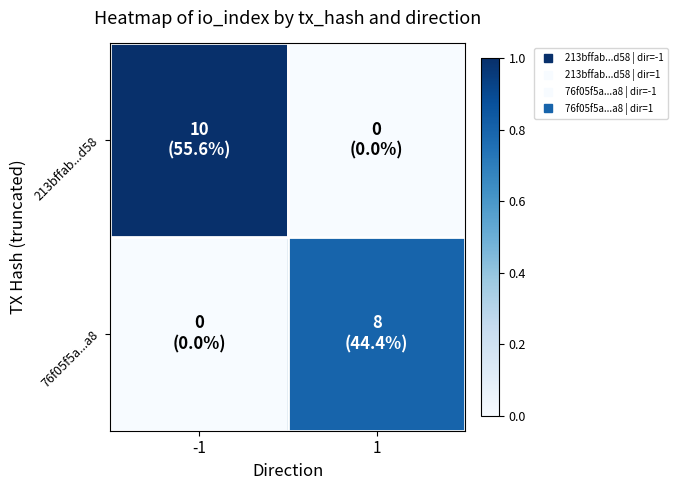

List the series in order of their overall mean, lowest first.

76f05f5a...a8, 213bffab...d58